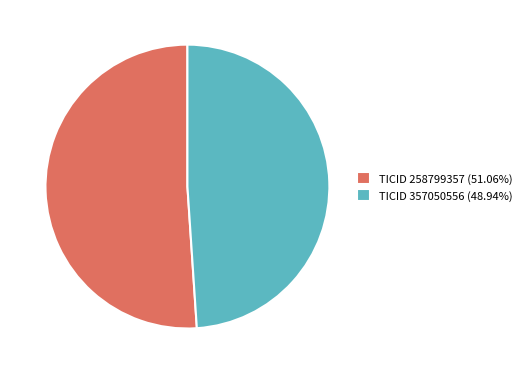

What is the ratio of the value at TICID 357050556 (48.94%) to the value at TICID 258799357 (51.06%)?

1.0